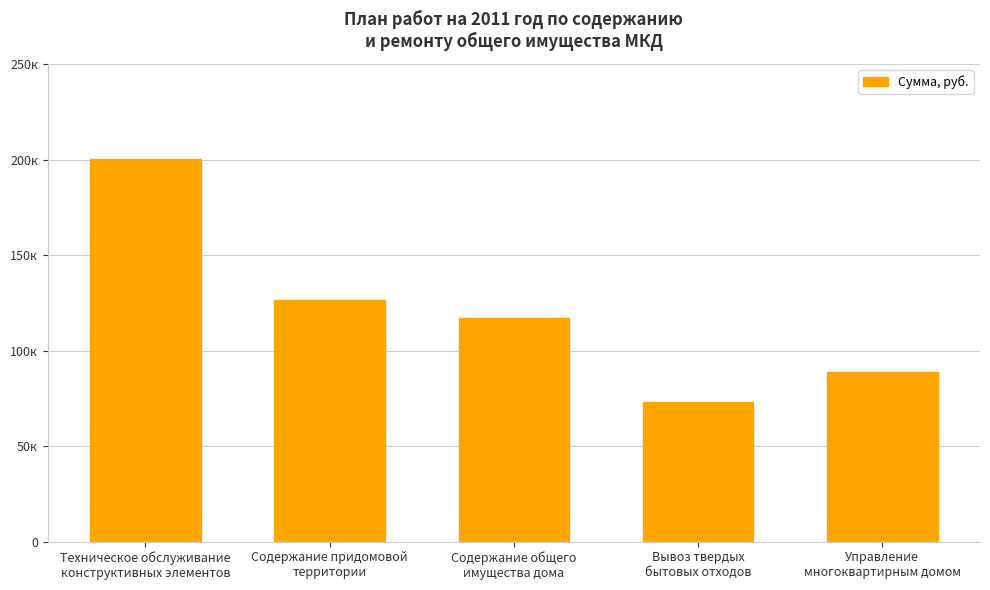

Are the bars grouped side by side (vs. stacked)?

No